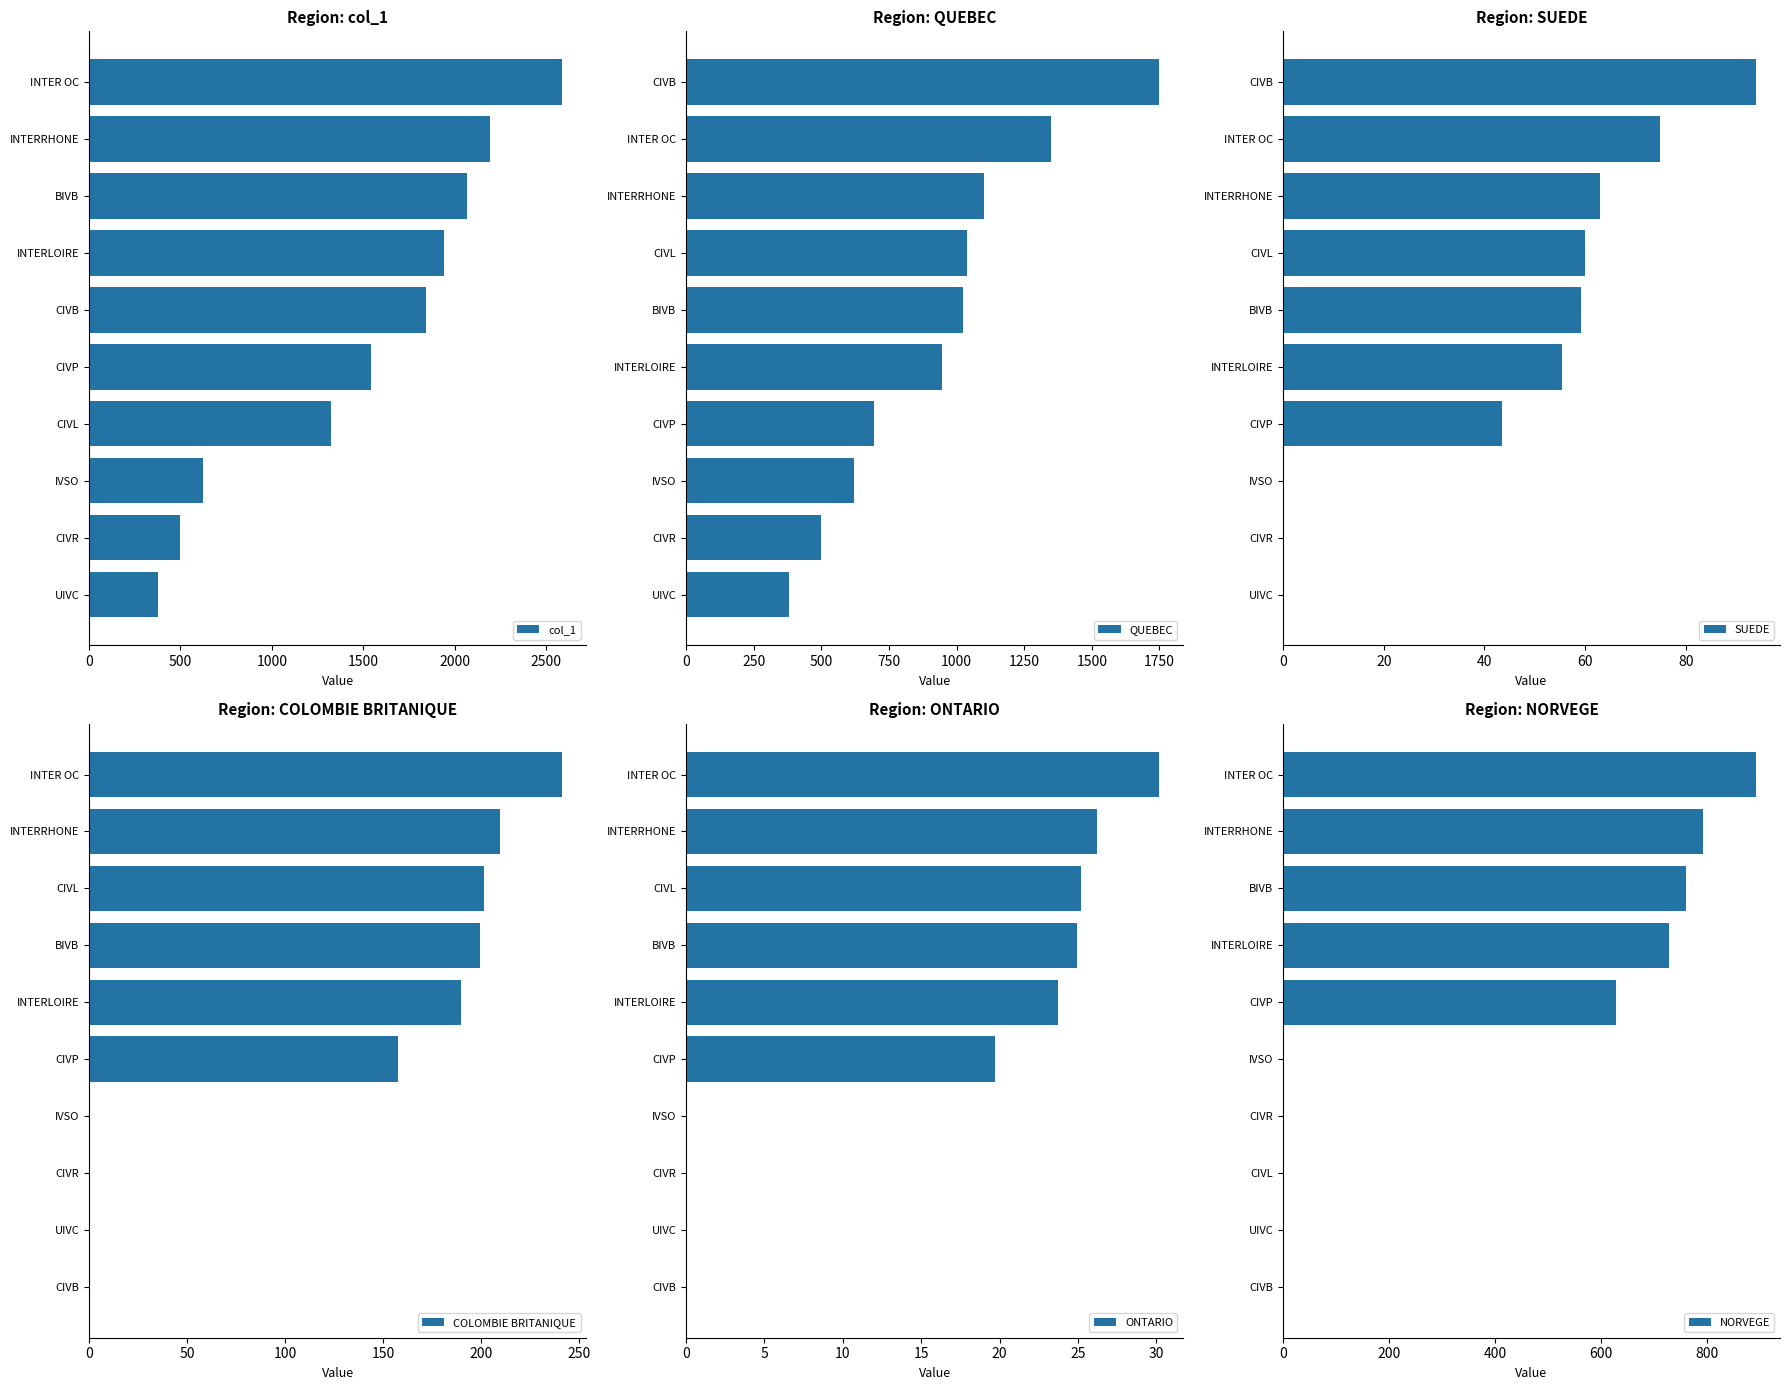

What is the difference between the second highest and minimum values in the col_1 series?

1814.5